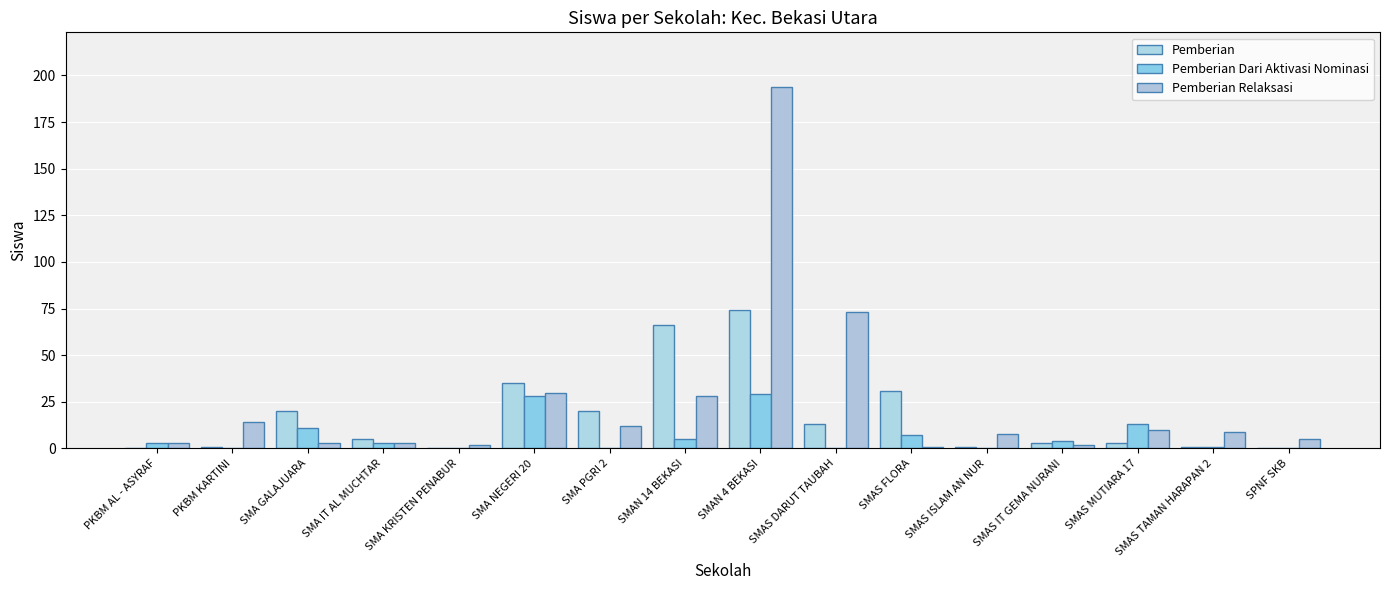

At which label does Pemberian Dari Aktivasi Nominasi first exceed 3?

SMA GALAJUARA